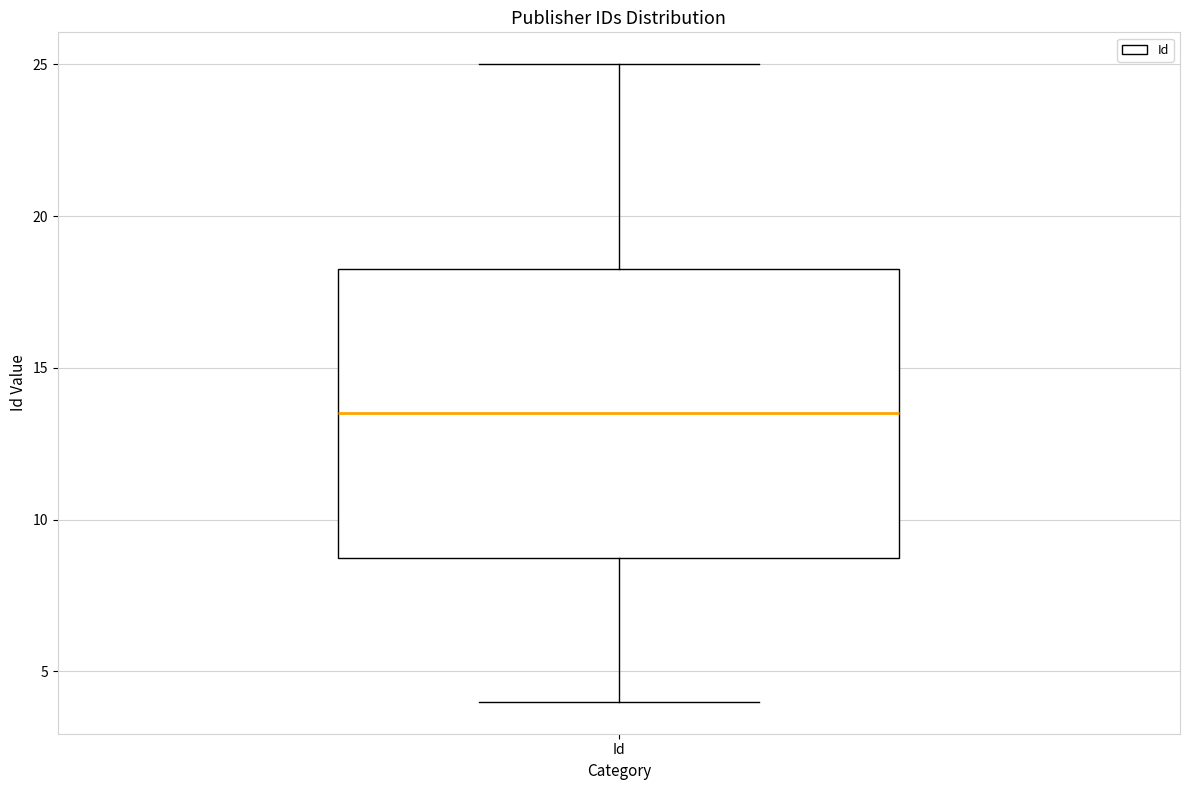

Read this box plot against the y-axis: the position of the median line, the range covered by the box, and the ends of both whiskers. The values are not printed on the chart, so give them approximately, as read against the axis.

median 13.5, box 9.0 to 18.5, whiskers 4.0 to 25.0